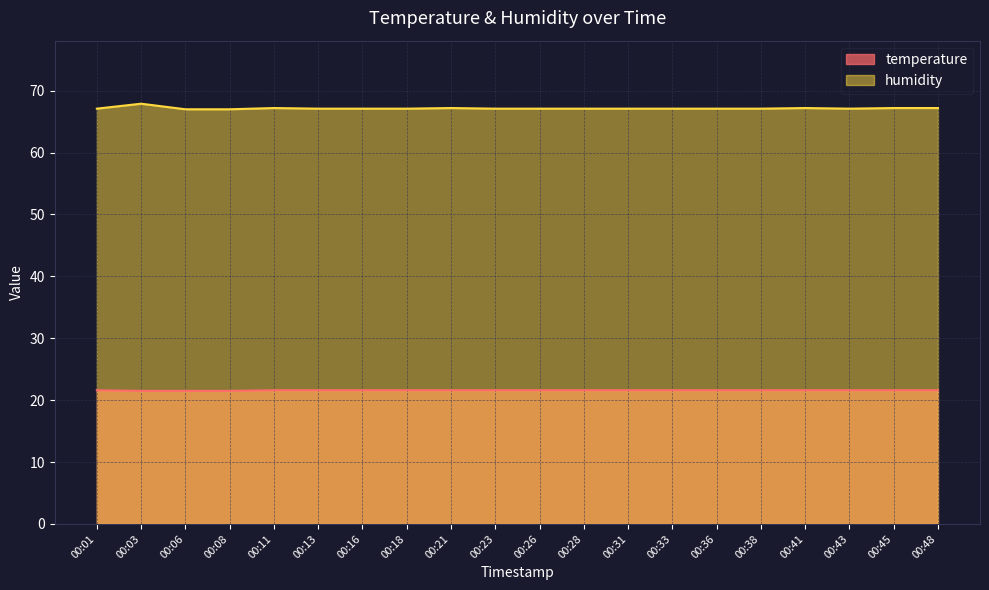

How many interior local peaks does the humidity series have?

4